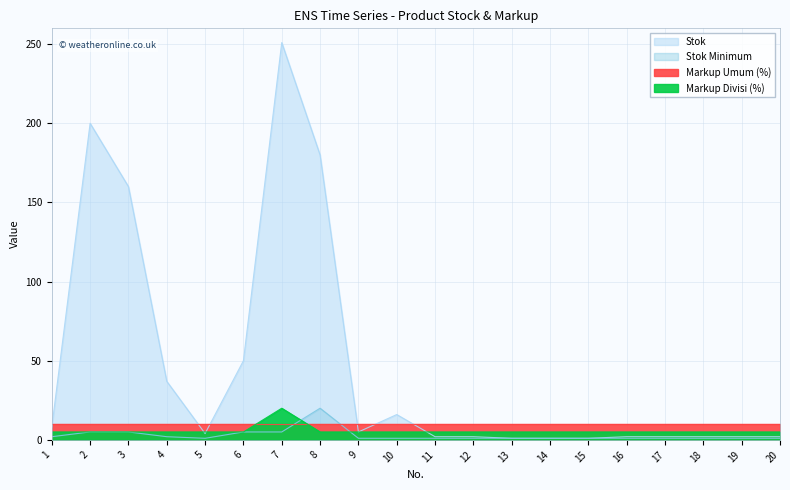

What is the sum of the Stok Minimum values at 4 and 17?

3